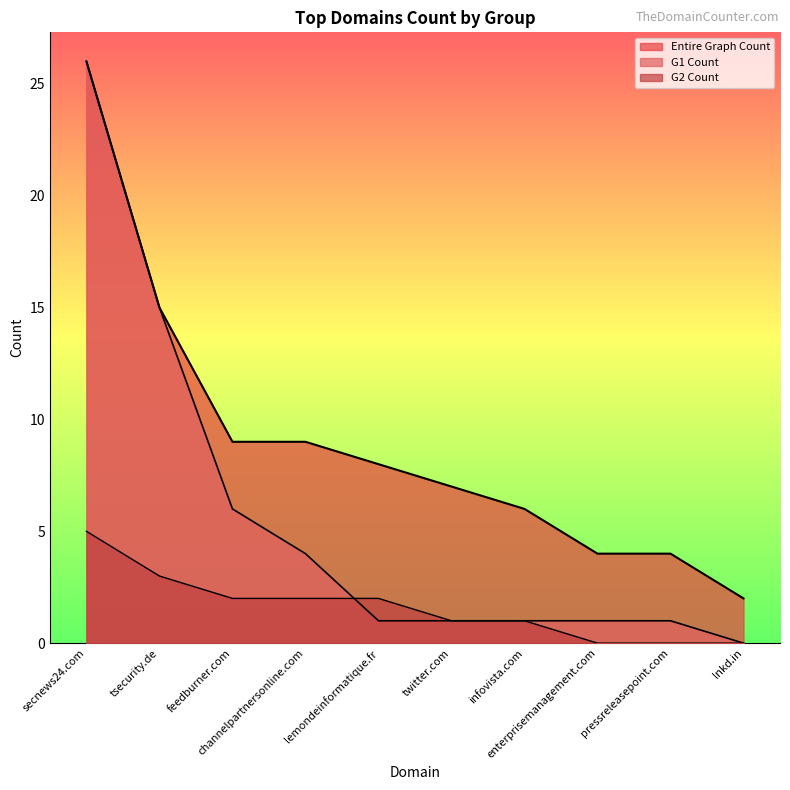

Reading left to right, transcribe all the data shown in this chart.

Entire Graph Count: 26	15	9	9	8	7	6	4	4	2
G1 Count: 26	15	6	4	1	1	1	1	1	0
G2 Count: 5	3	2	2	2	1	1	0	0	0